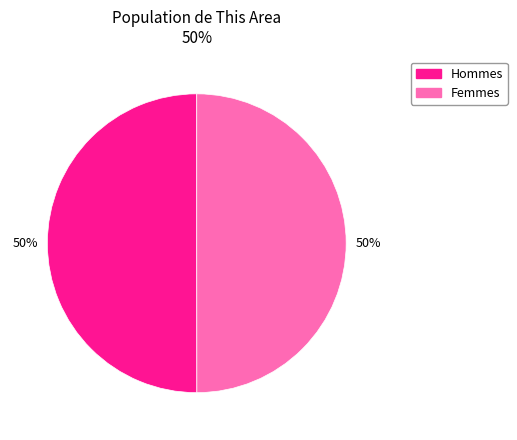

How many segments does this pie chart have?

2